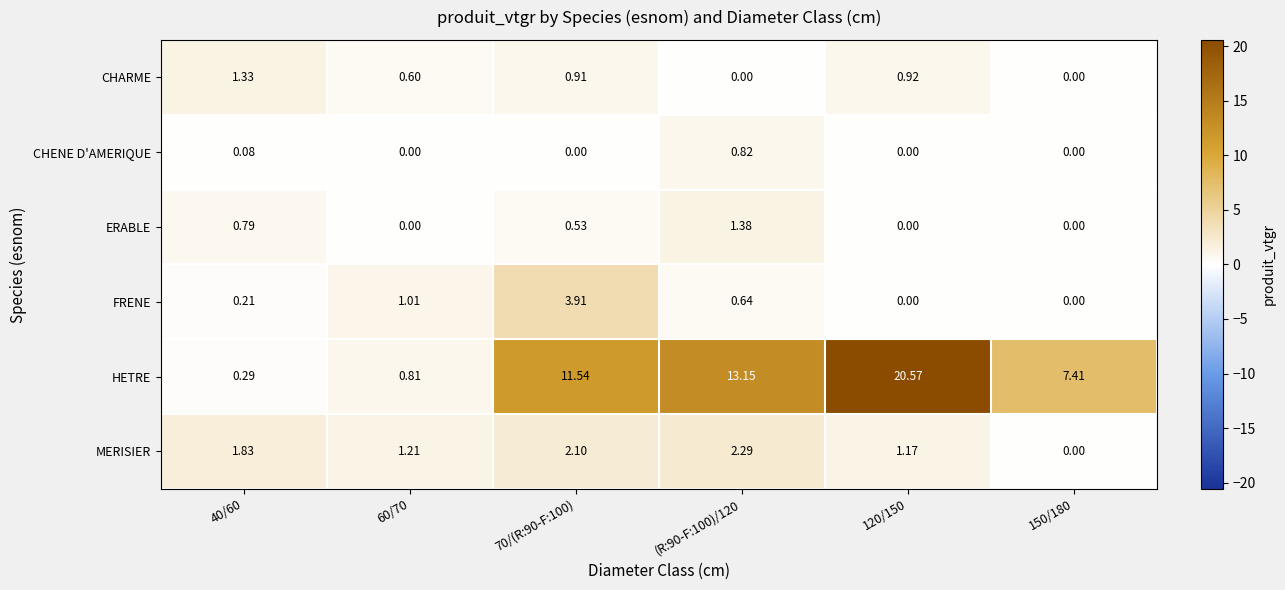

Rank the series by their maximum value, from lowest to highest.

CHENE D'AMERIQUE, CHARME, ERABLE, MERISIER, FRENE, HETRE